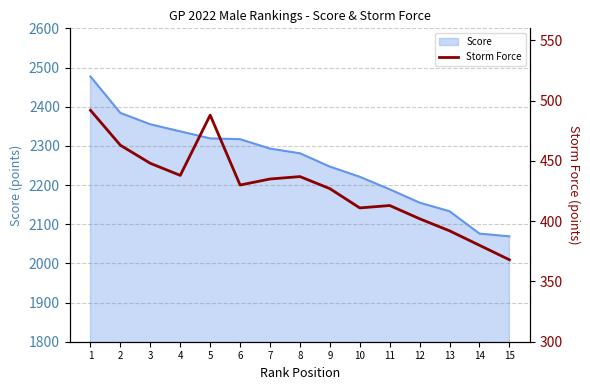

Which category has the highest value across all series?

1